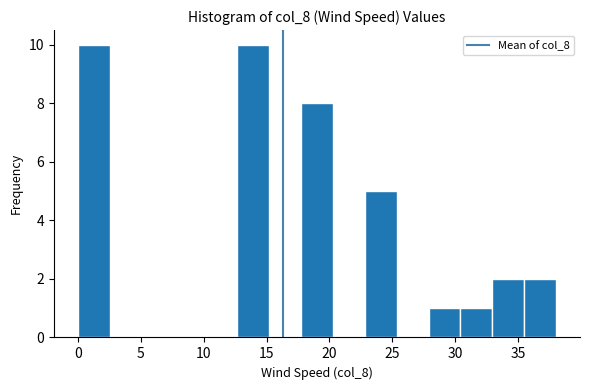

Reading left to right, list every bar in this chart as the range it spans on the x-axis followed by its height. Neither the bar edges nor the heights are printed on the chart, so give them approximately, as read against the axes.

0.0 to 2.5: 10
2.5 to 5.0: 0
5.0 to 7.5: 0
7.5 to 10.0: 0
10.0 to 12.5: 0
12.5 to 15.0: 10
15.0 to 17.5: 0
17.5 to 20.5: 8
20.5 to 23.0: 0
23.0 to 25.5: 5
25.5 to 28.0: 0
28.0 to 30.5: 1
30.5 to 33.0: 1
33.0 to 35.5: 2
35.5 to 38.0: 2